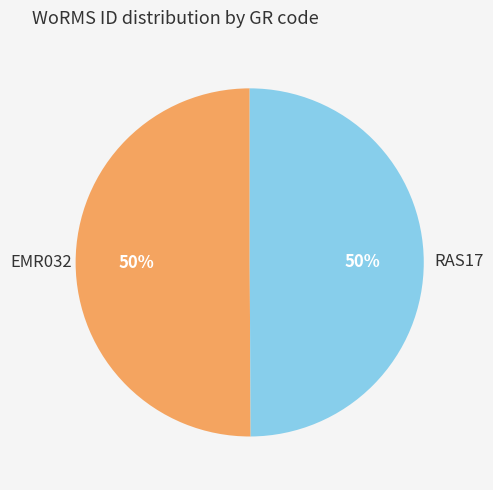

Is it true that RAS17 is 64% of the pie?

False